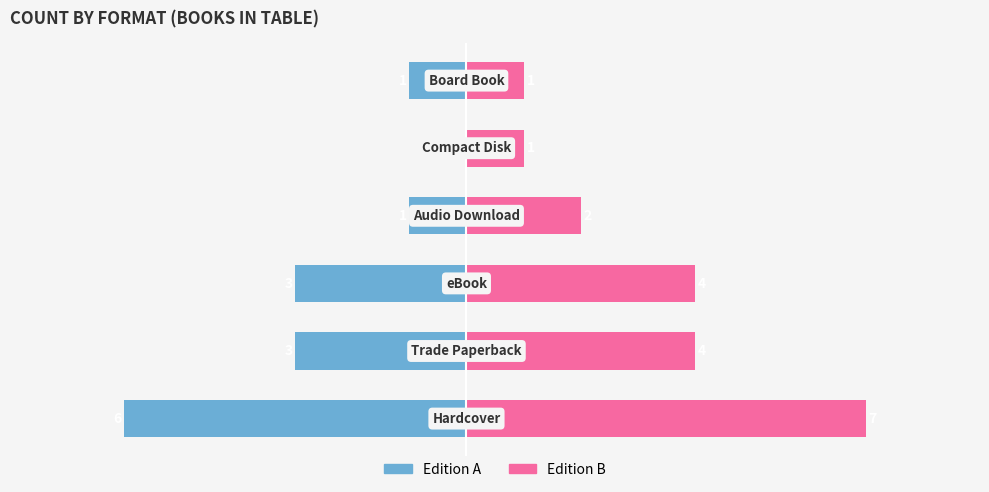

Count the Edition A values in the range -3 to -1.

4